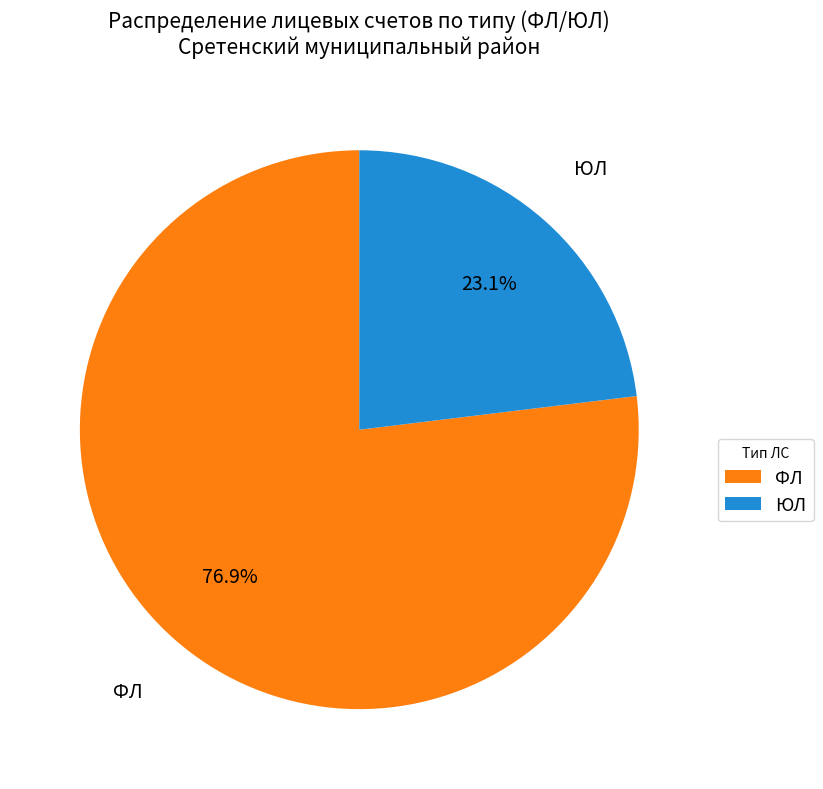

Count the number of slices in the pie.

2